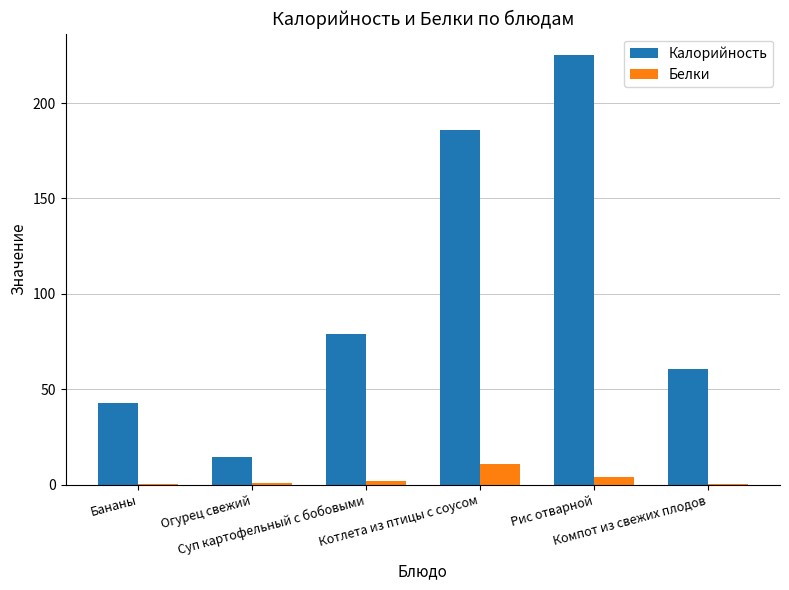

What is the sum of all Белки values?

17.9